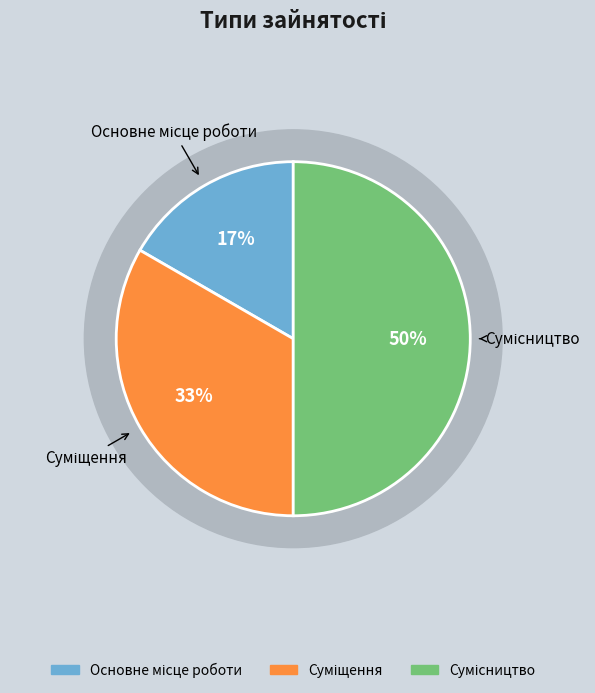

What percentage is the Суміщення slice, to the nearest percent?

33%